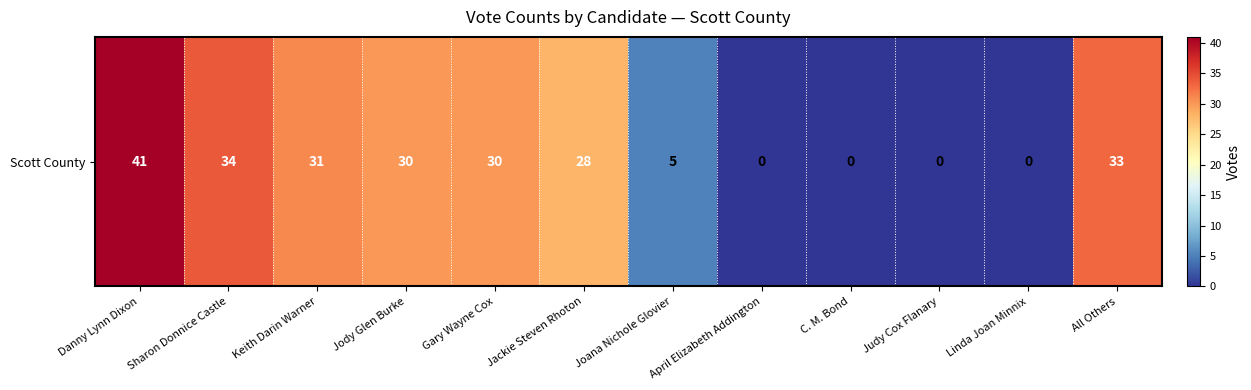

What is the difference between the second highest and second lowest values?

34